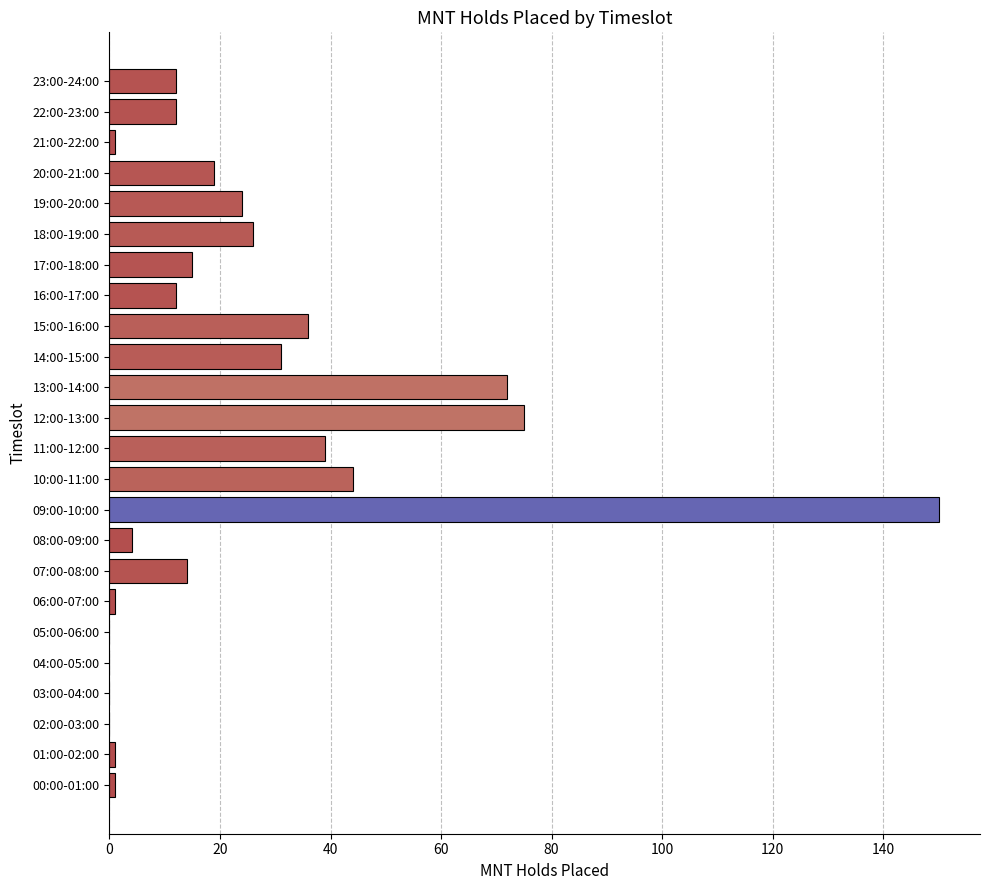

What is the change in value from 04:00-05:00 to 19:00-20:00?

+24